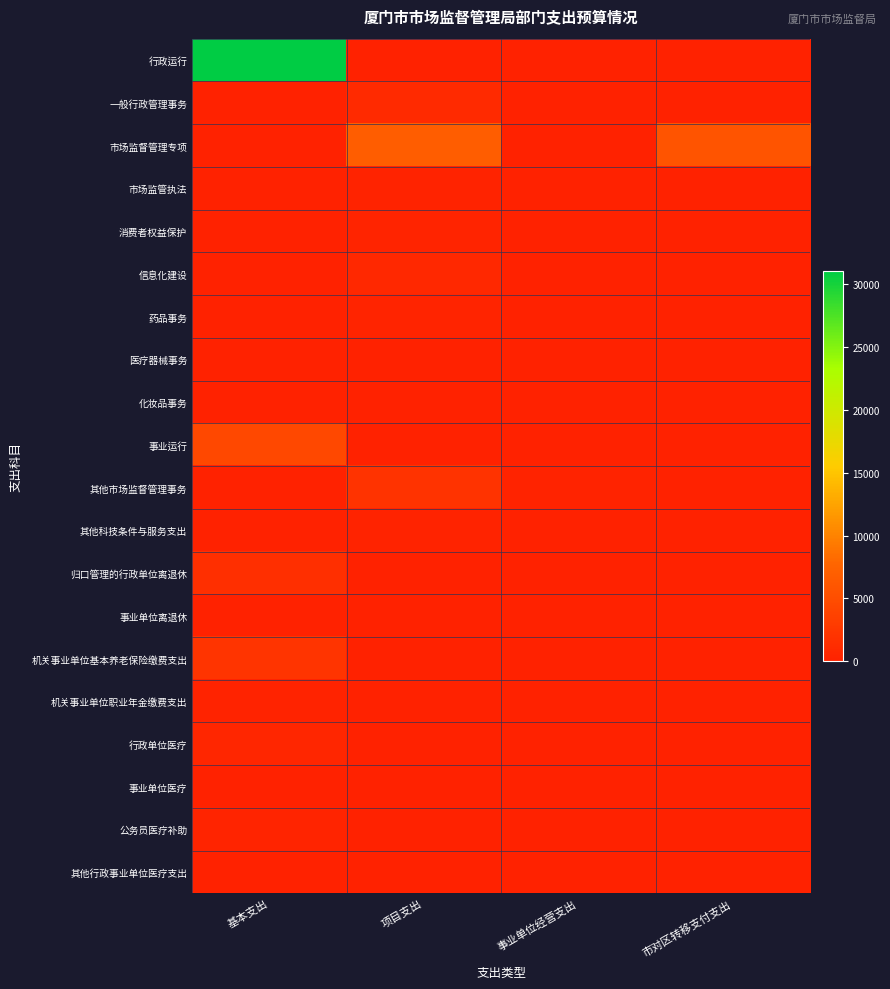

Count the number of categories in the chart.

4